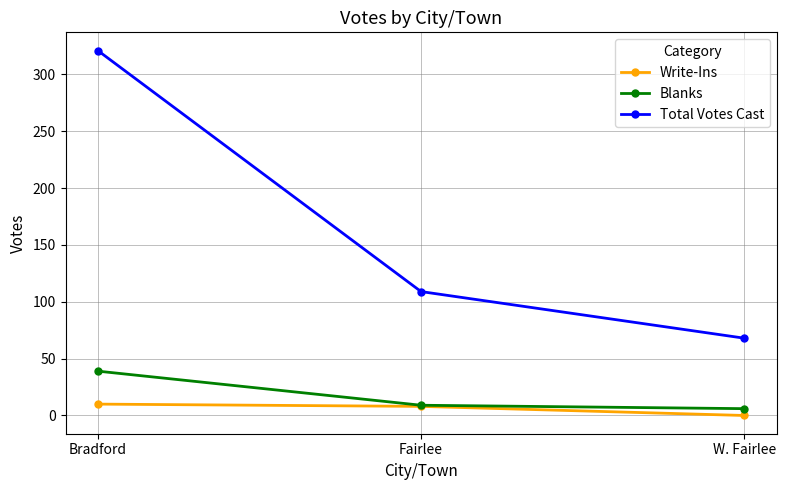

How many series are shown in this chart?

3